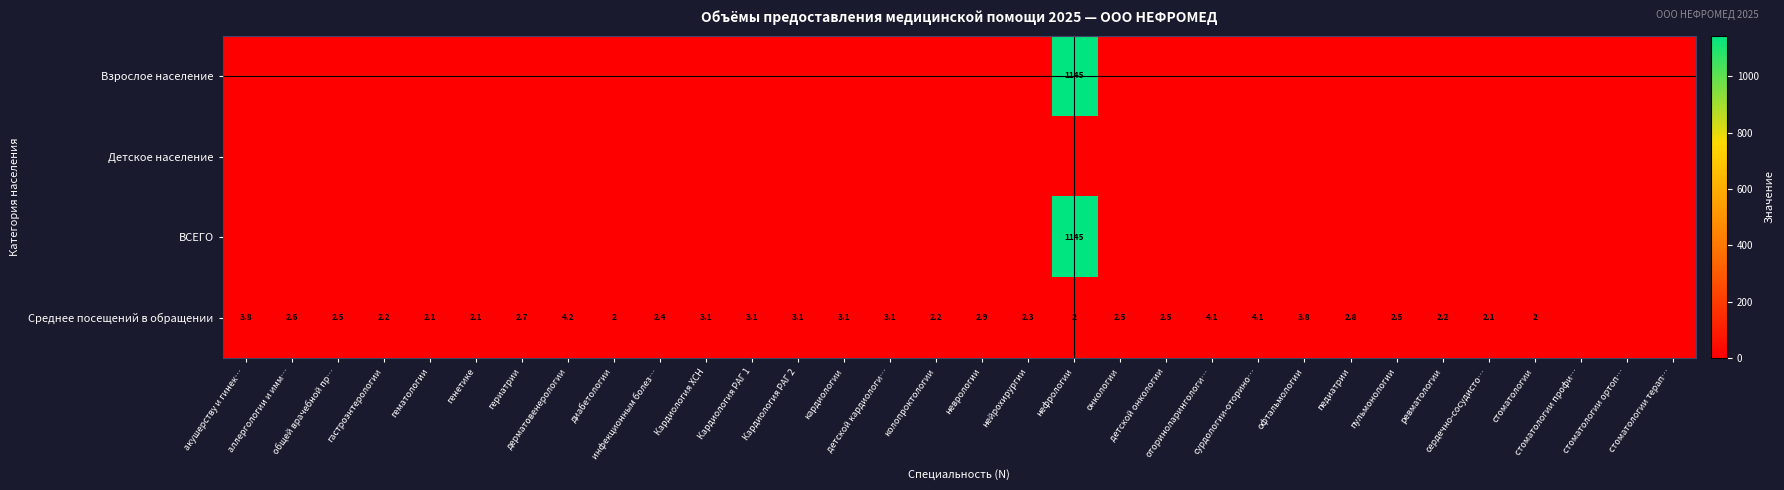

At which category is the sum across all series the highest?

нефрологии